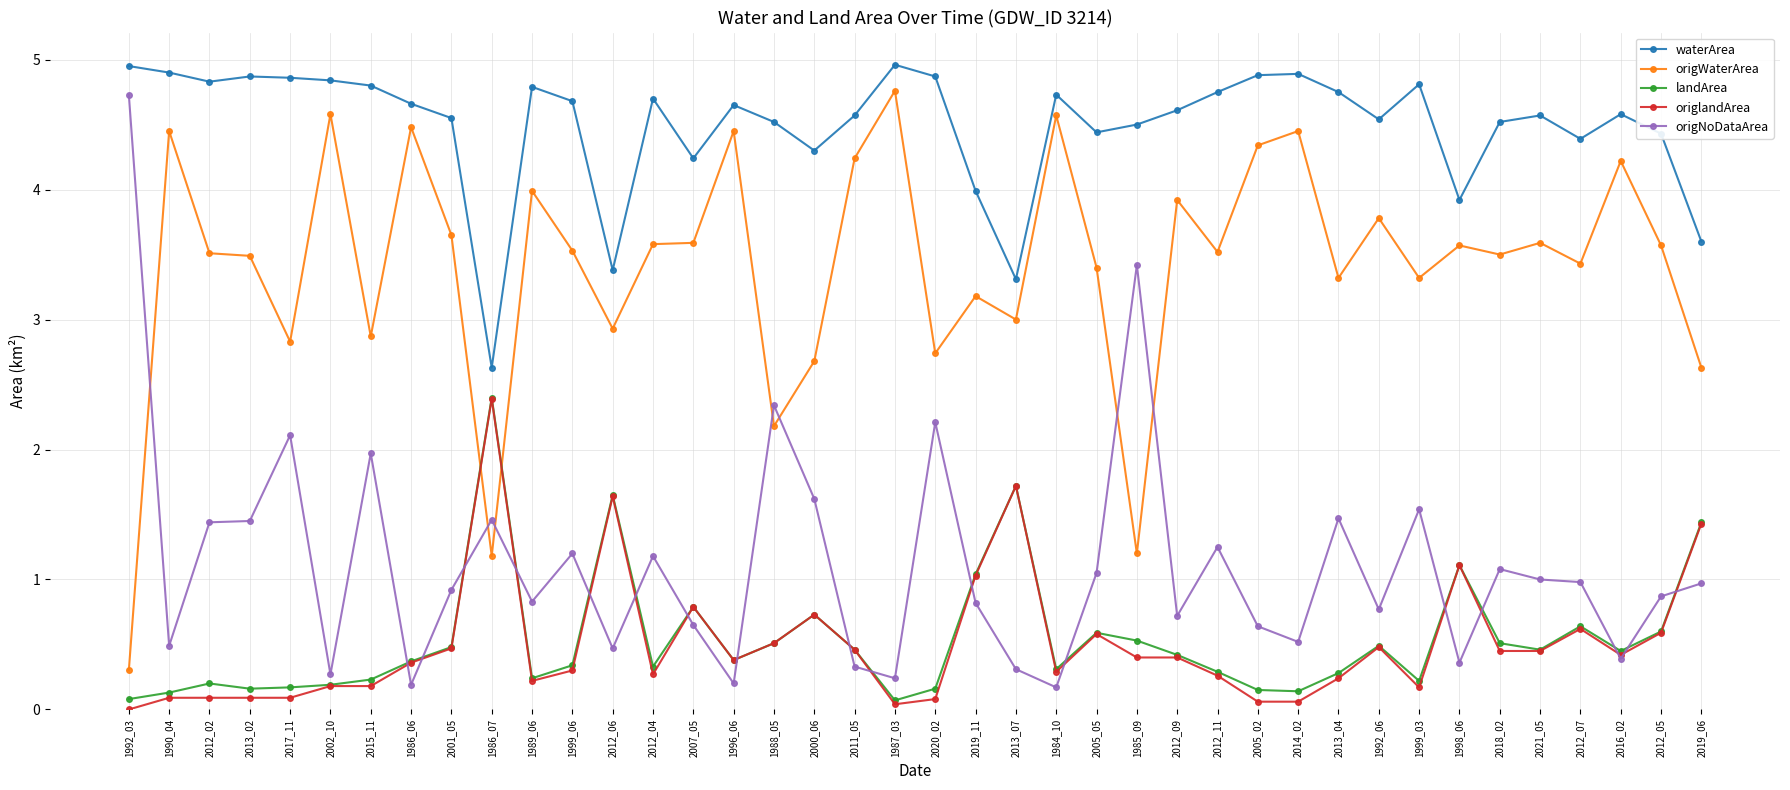

What is the difference between the highest and lowest values at 2013_07?

3.0